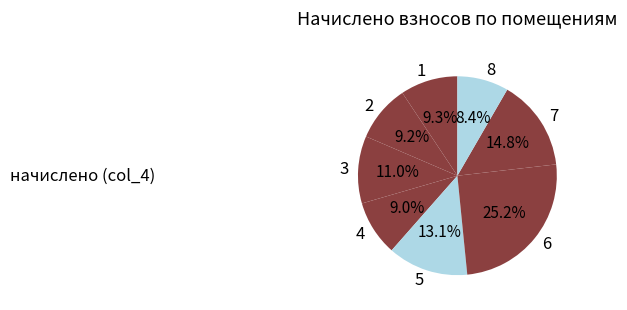

Is it true that 8 is 8% of the pie?

True